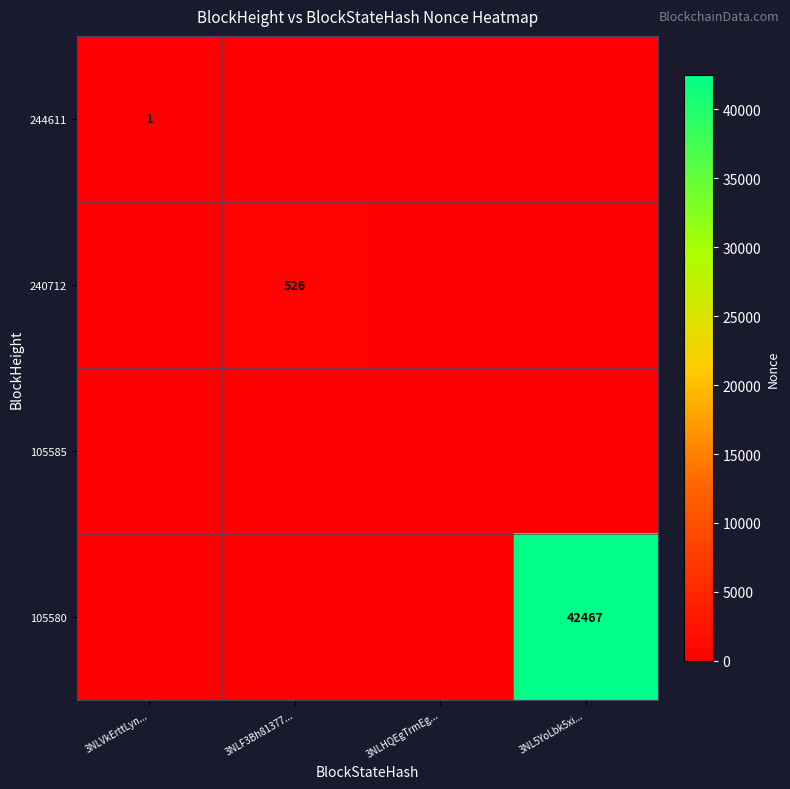

How many data points does each series have?

4